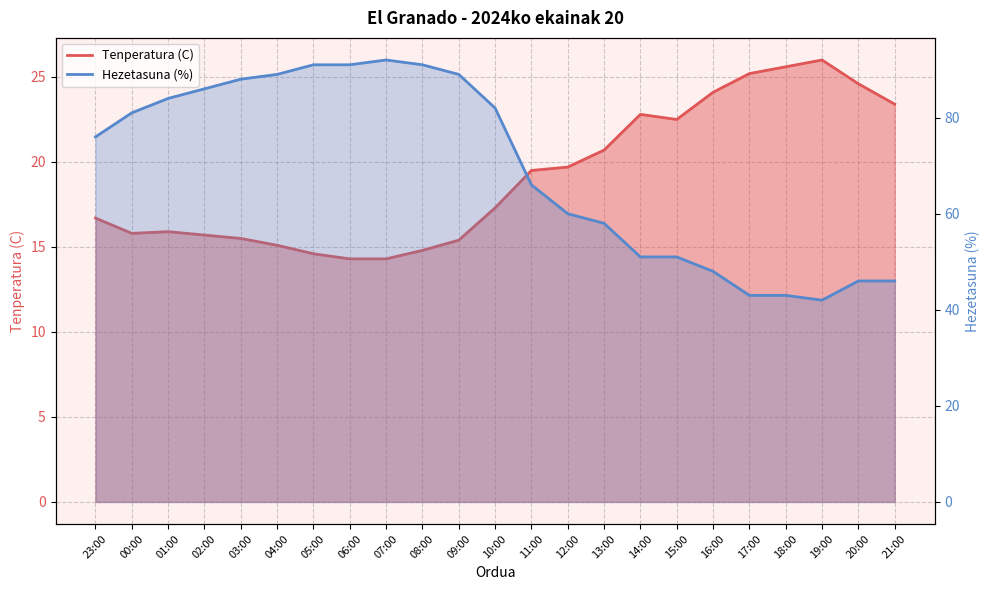

What is the approximate value of Hezetasuna (%) at 16:00?

48.0